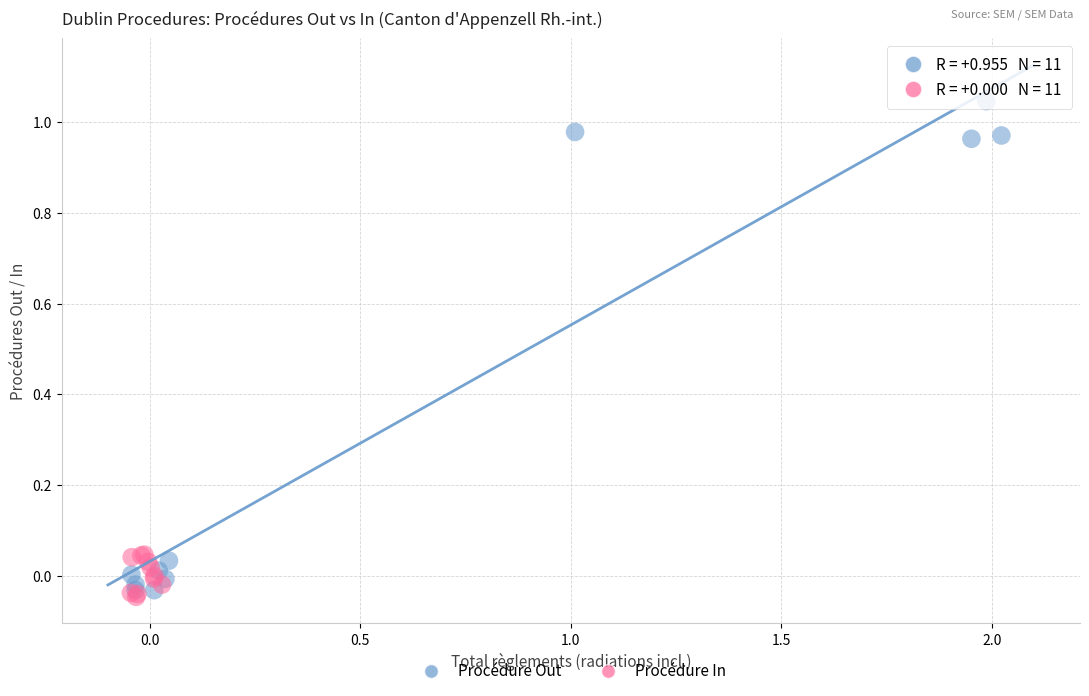

Which series reaches the minimum Y coordinate?

Procédure In